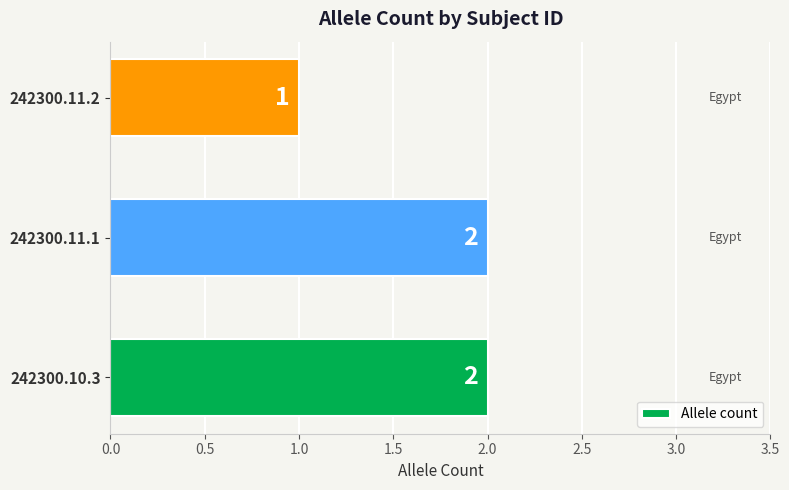

How many distinct data groups are displayed?

1